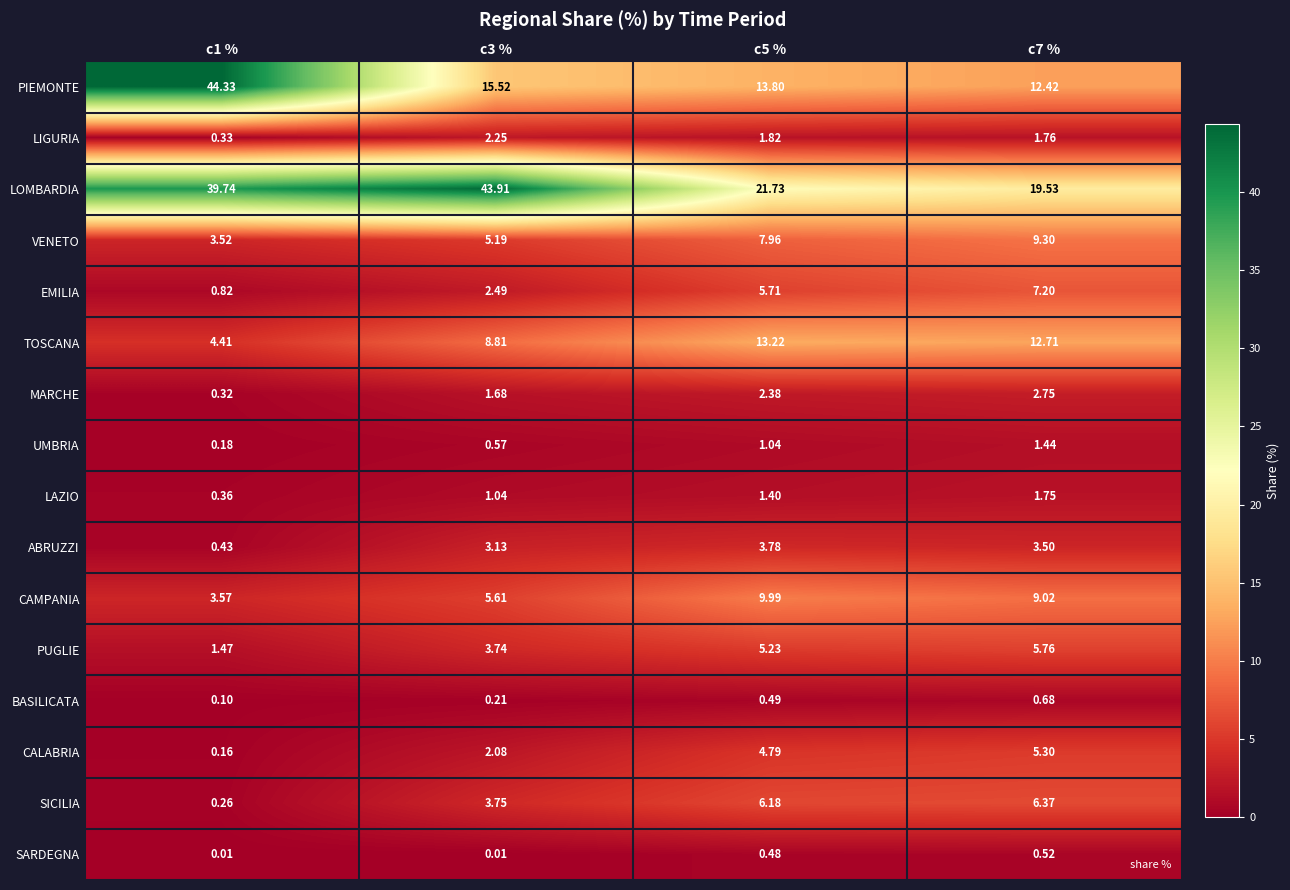

At c3 %, list the series in order from smallest to largest.

SARDEGNA, BASILICATA, UMBRIA, LAZIO, MARCHE, CALABRIA, LIGURIA, EMILIA, ABRUZZI, PUGLIE, SICILIA, VENETO, CAMPANIA, TOSCANA, PIEMONTE, LOMBARDIA